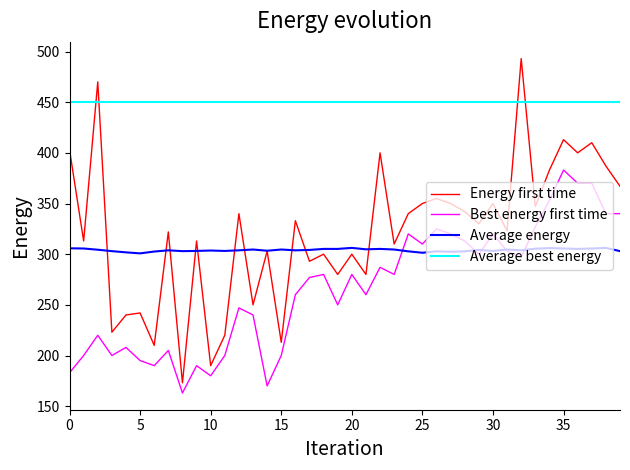

Which series has the largest total across all categories?

Average best energy